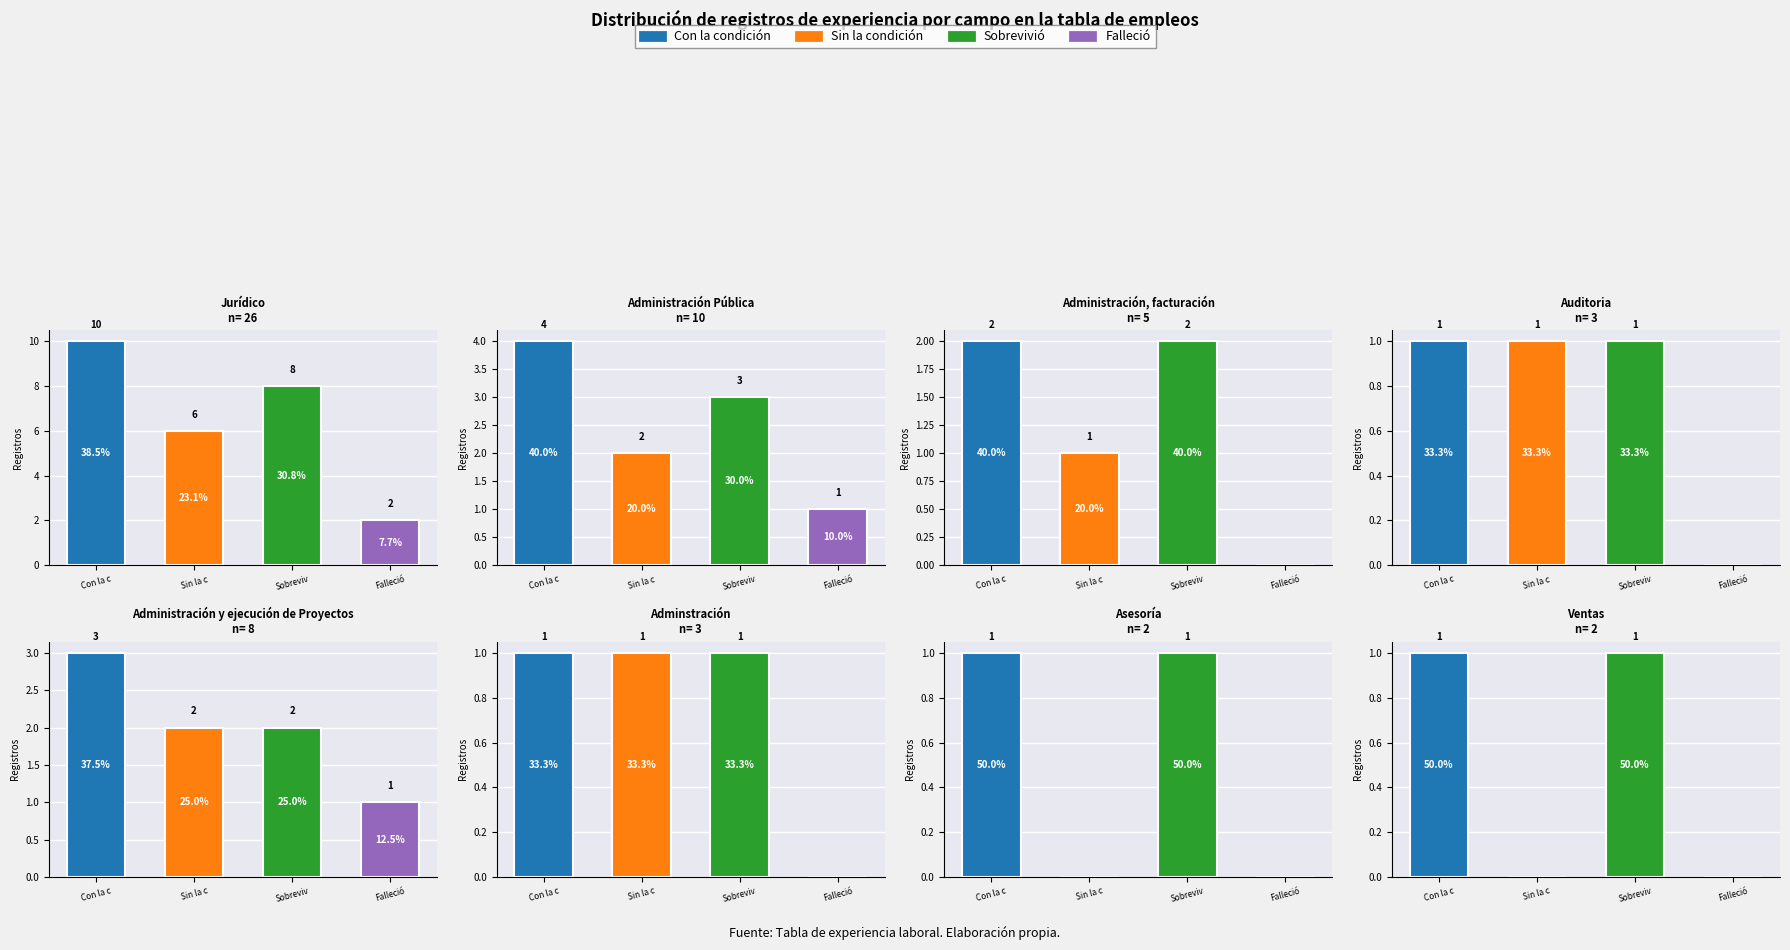

Are the bars horizontal?

No